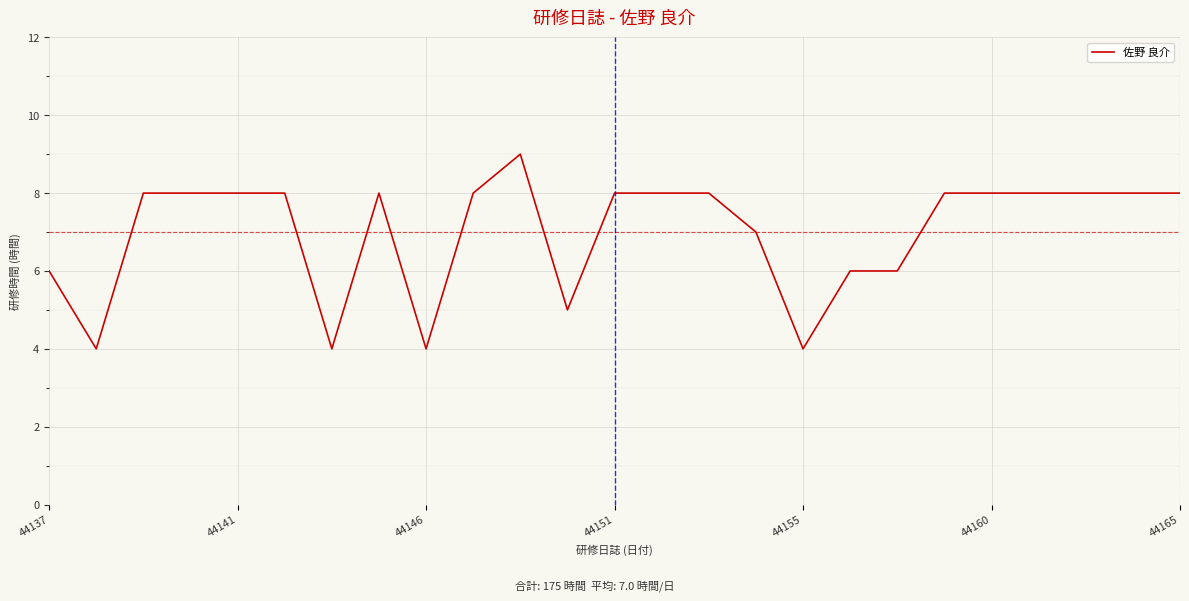

What is the minimum value shown in the chart?

4